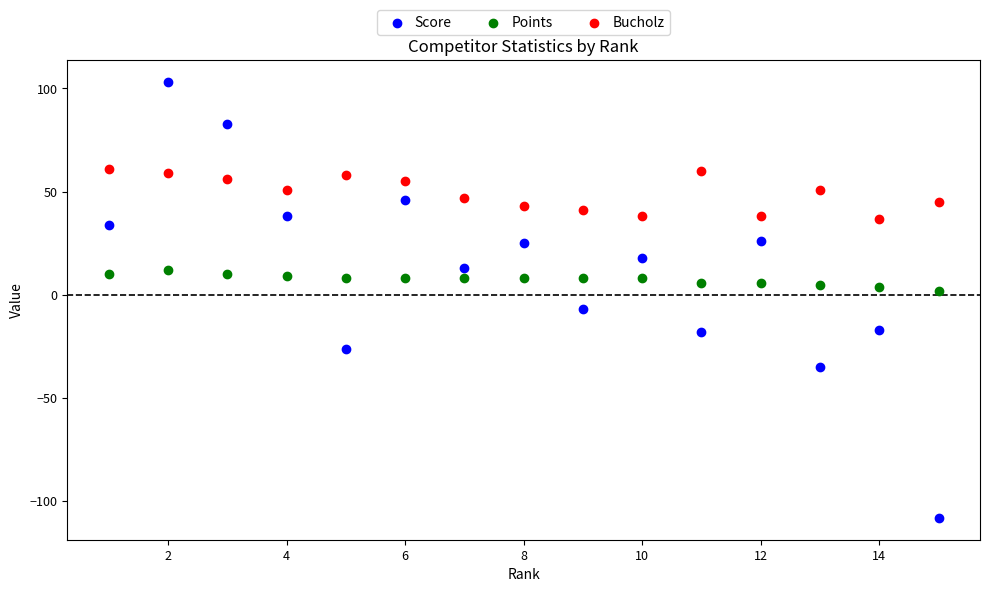

Which series contains the lowest Y value?

Score